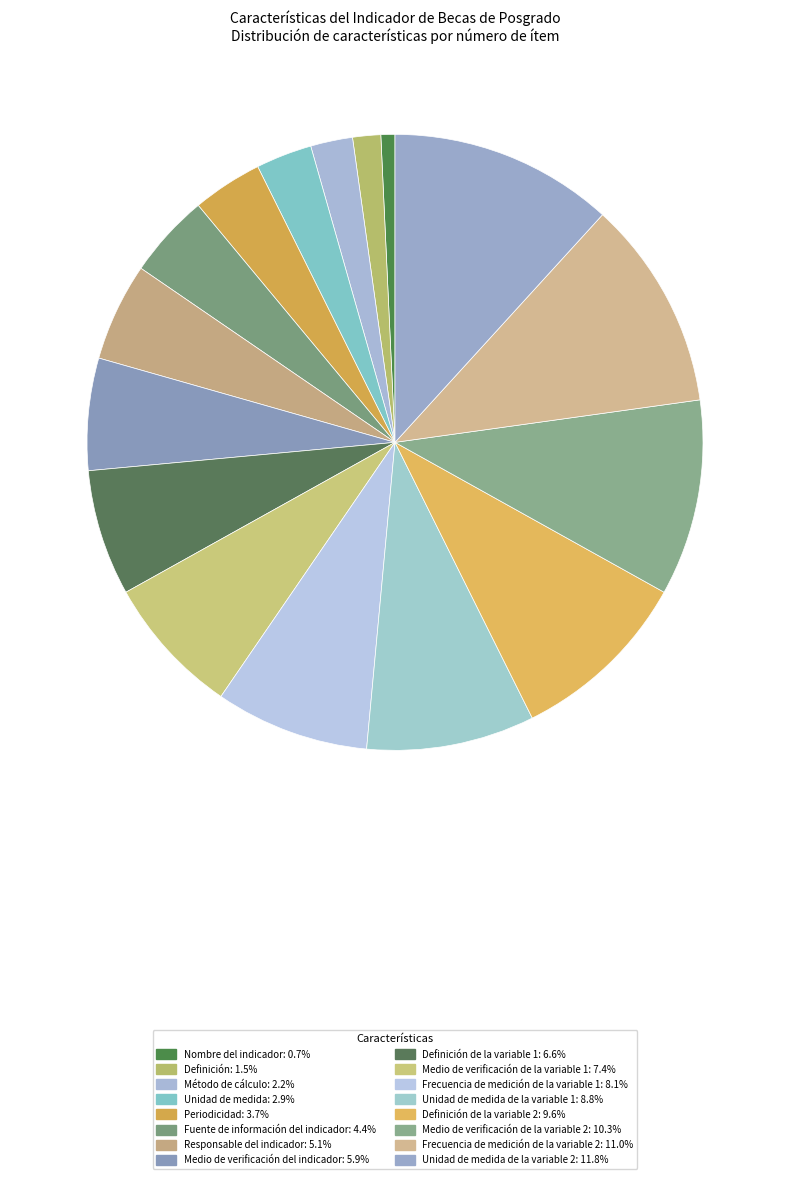

How many segments does this pie chart have?

16